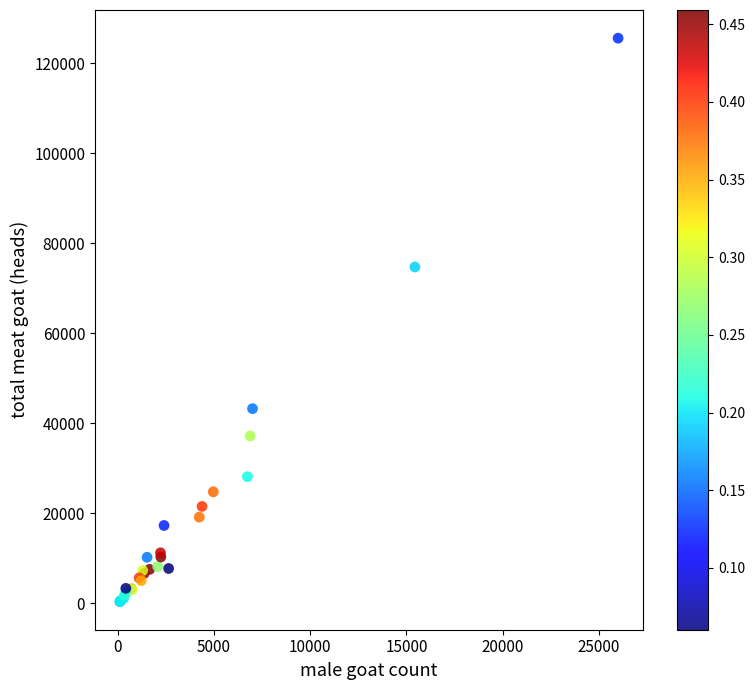

What Y value in the scatter plot is closest to 62972?

74726